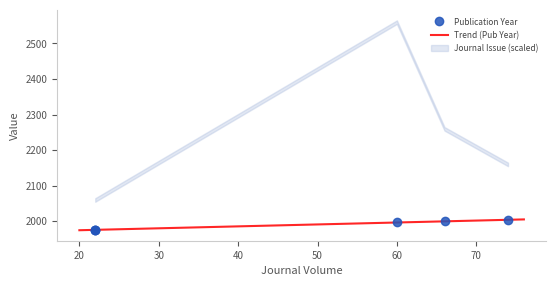

True or false: the data shows 1997 at 60.

True